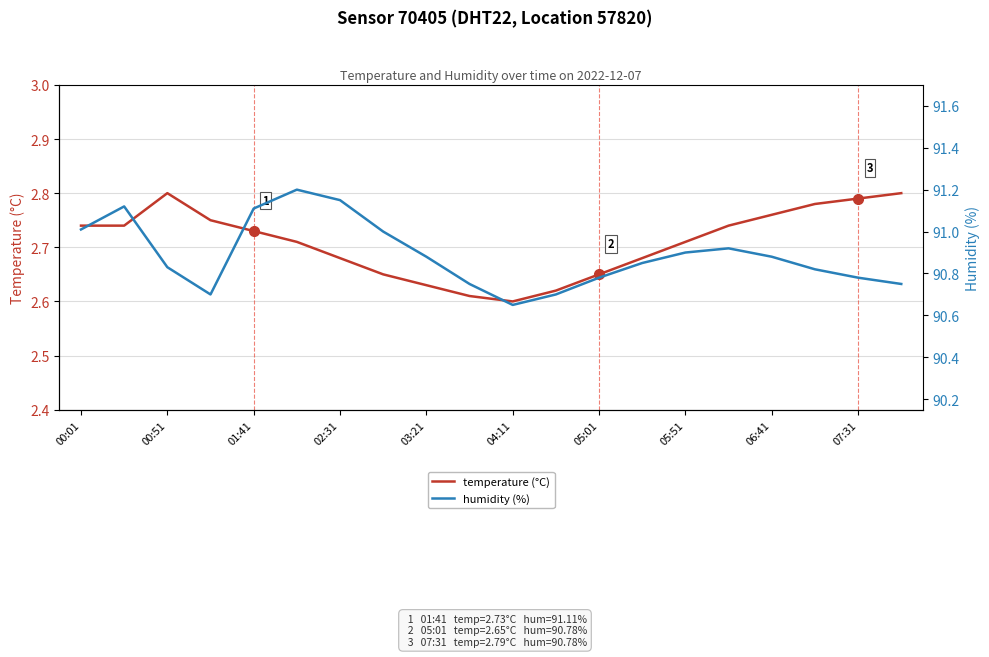

Reading right to left, list all the values displayed in this chart.

temperature (°C): 2.8	2.8	2.8	2.8	2.7	2.7	2.7	2.6	2.6	2.6	2.6	2.6	2.6	2.7	2.7	2.7	2.8	2.8	2.7	2.7
humidity (%): 90.8	90.8	90.8	90.9	90.9	90.9	90.8	90.8	90.7	90.7	90.8	90.9	91.0	91.2	91.2	91.1	90.7	90.8	91.1	91.0